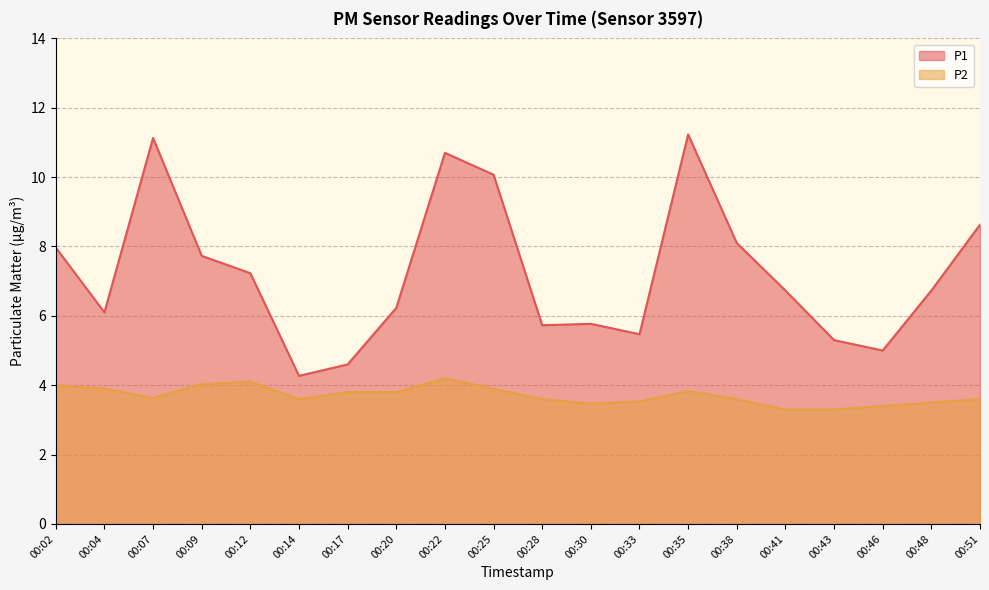

How many distinct data groups are displayed?

2